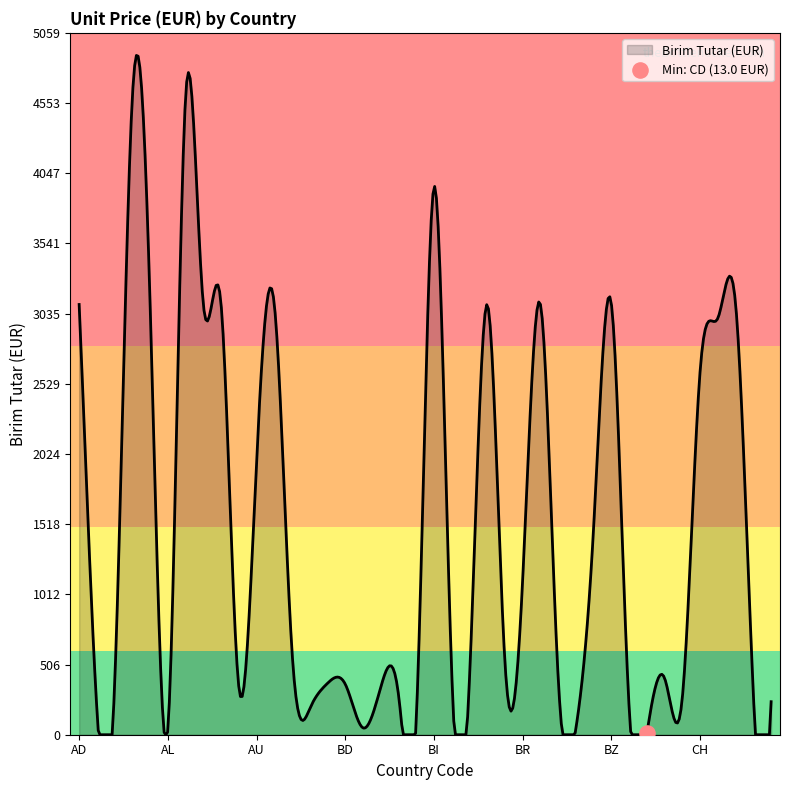

Between BF and BS, which is larger?

BS